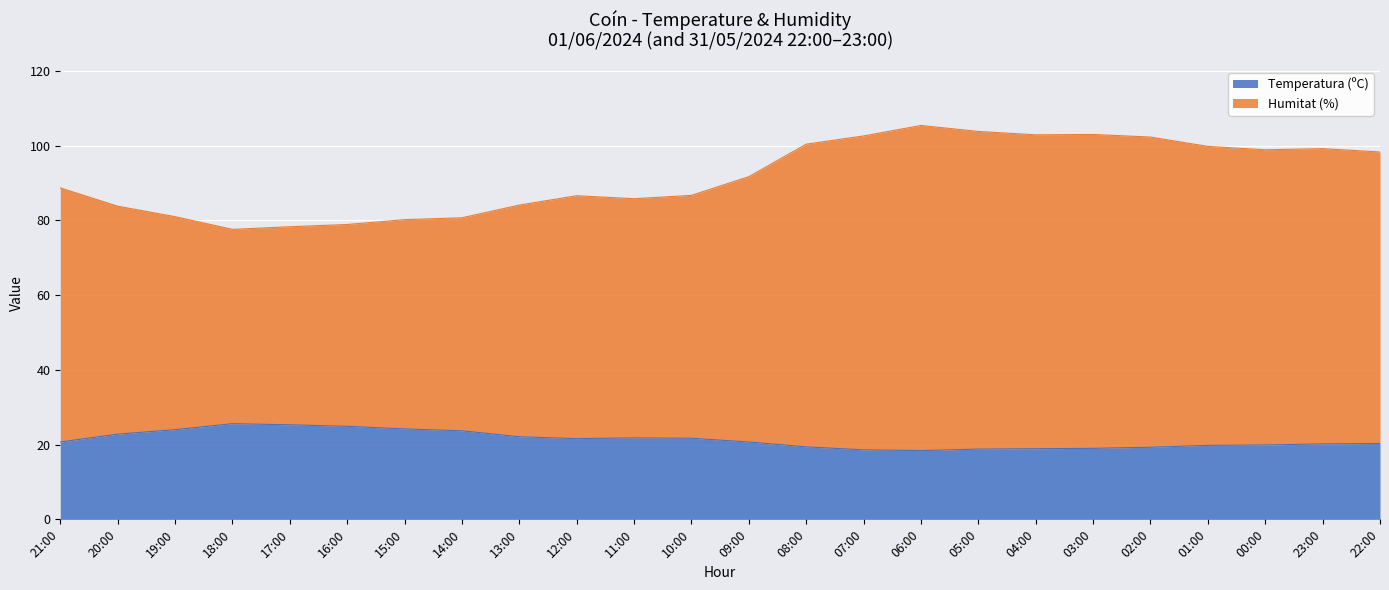

What position from the right is 00:00?

3